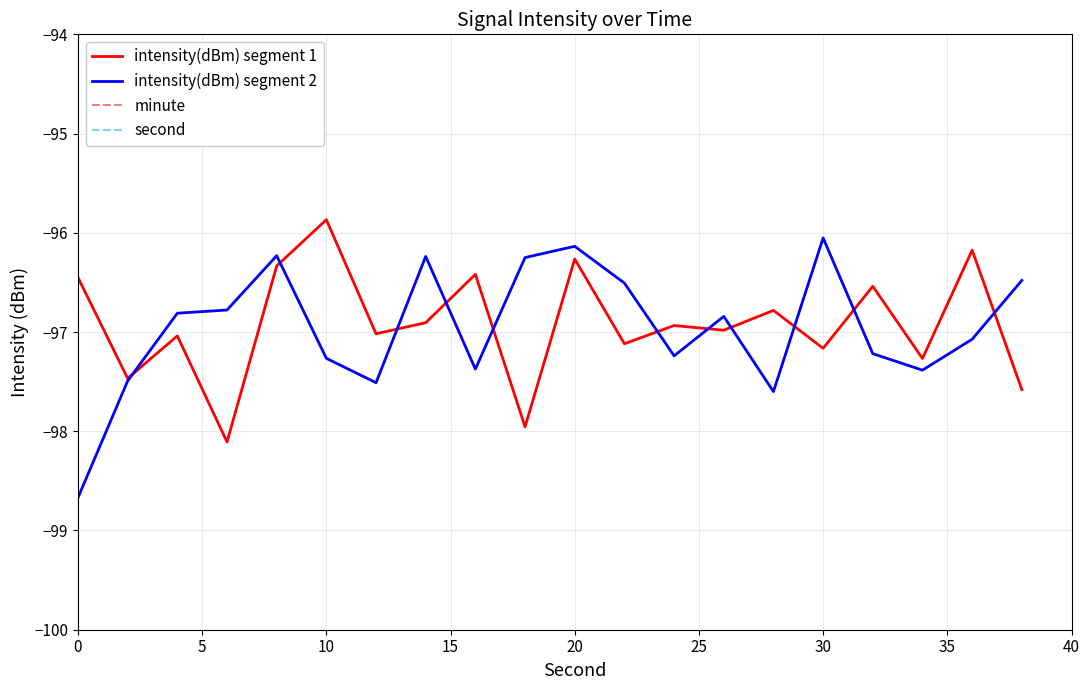

True or false: second has more than 2 interior local peaks.

False